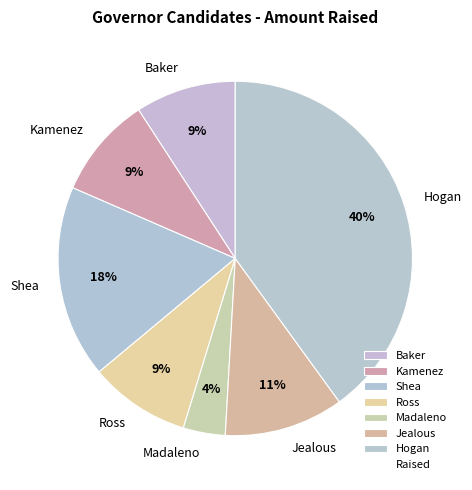

To the nearest percent, what is the average slice percentage?

14%